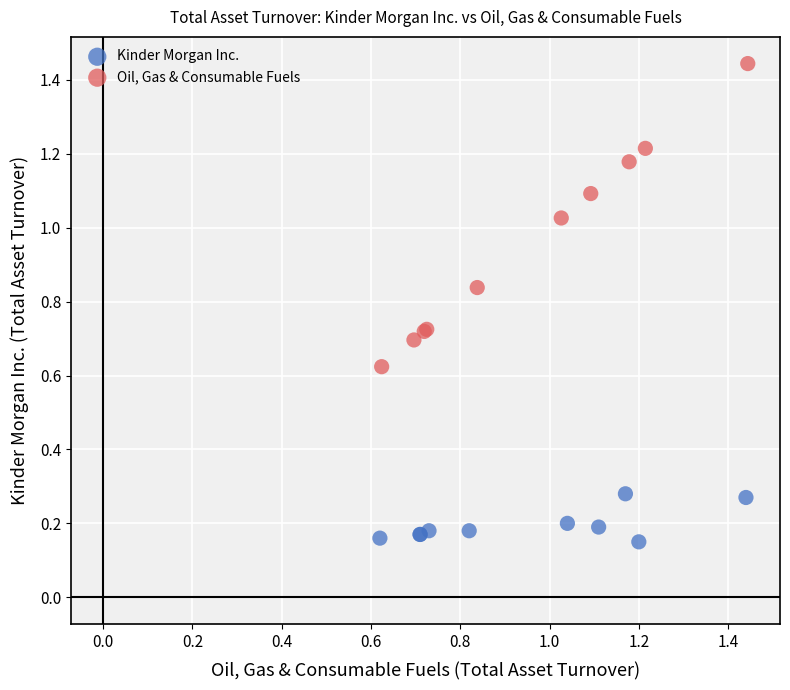

Which series has the largest Y range (max minus min)?

Oil, Gas & Consumable Fuels